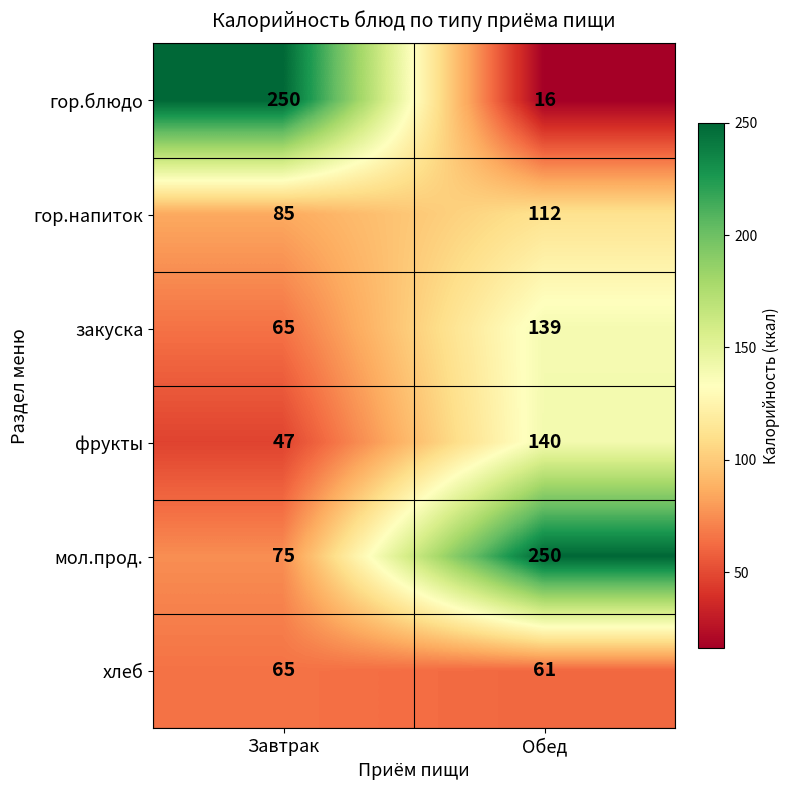

What is the spread (max minus min) of values at Завтрак?

203